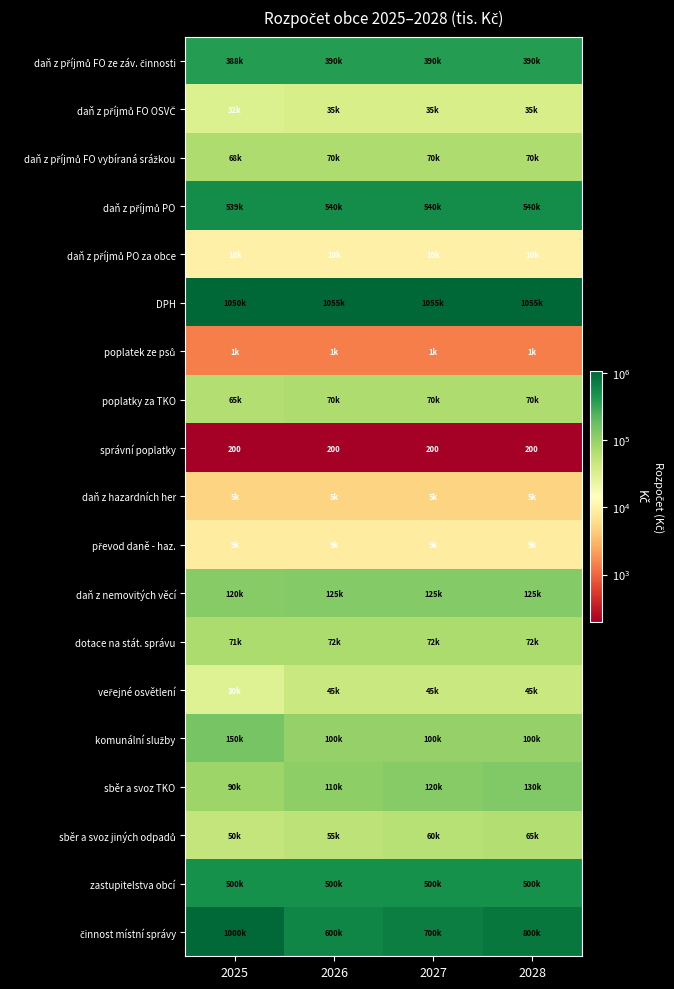

Which series has the largest range (max minus min)?

činnost místní správy